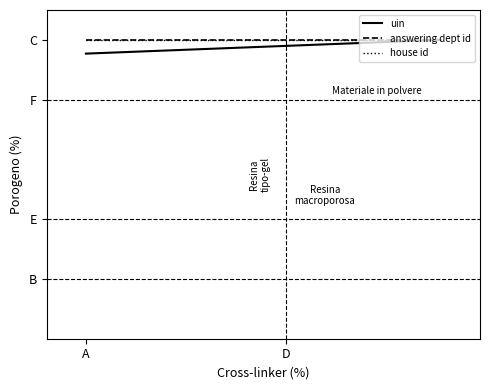

Does the chart have visible grid lines?

No